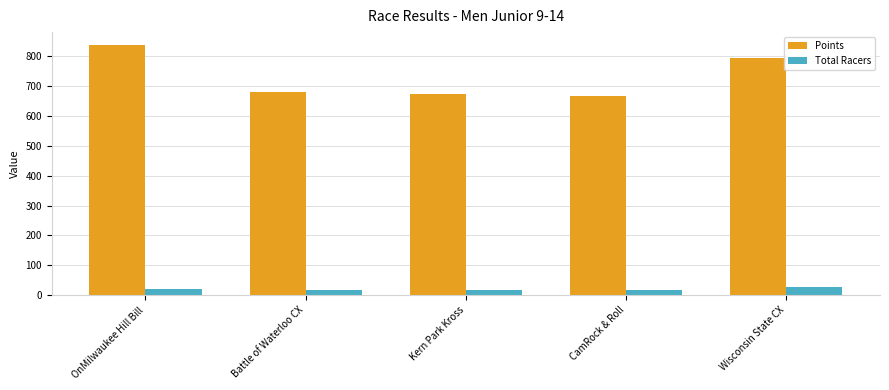

What is the difference between the maximum and minimum values in the Total Racers series?

11.0